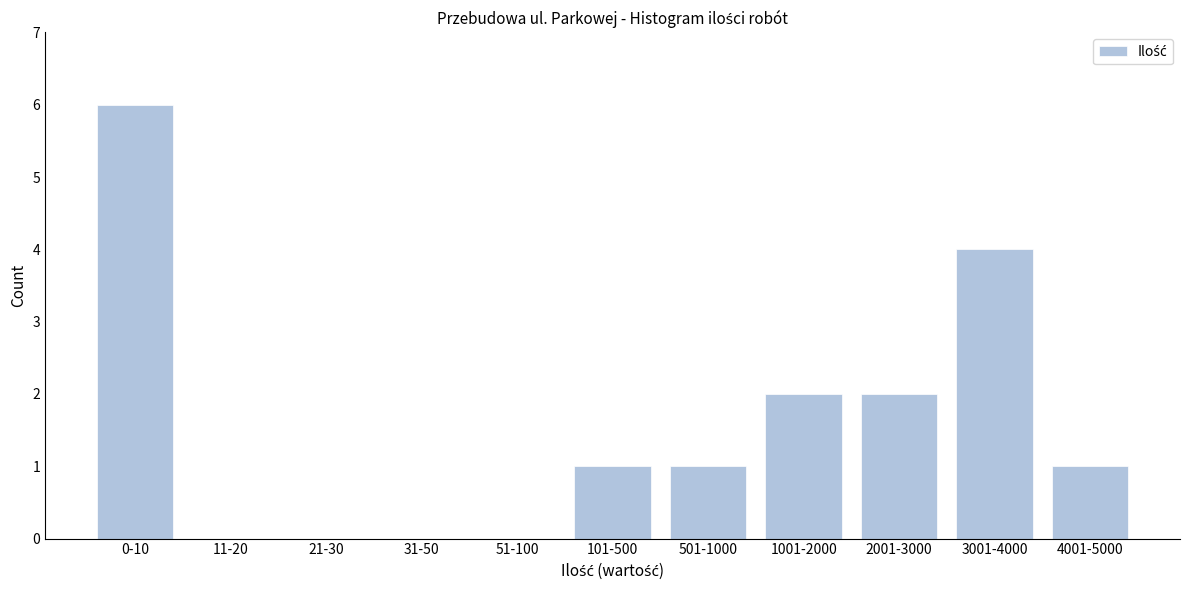

Reading right to left, what are all the values shown in this chart?

4001-5000=1	3001-4000=4	2001-3000=2	1001-2000=2	501-1000=1	101-500=1	51-100=0	31-50=0	21-30=0	11-20=0	0-10=6